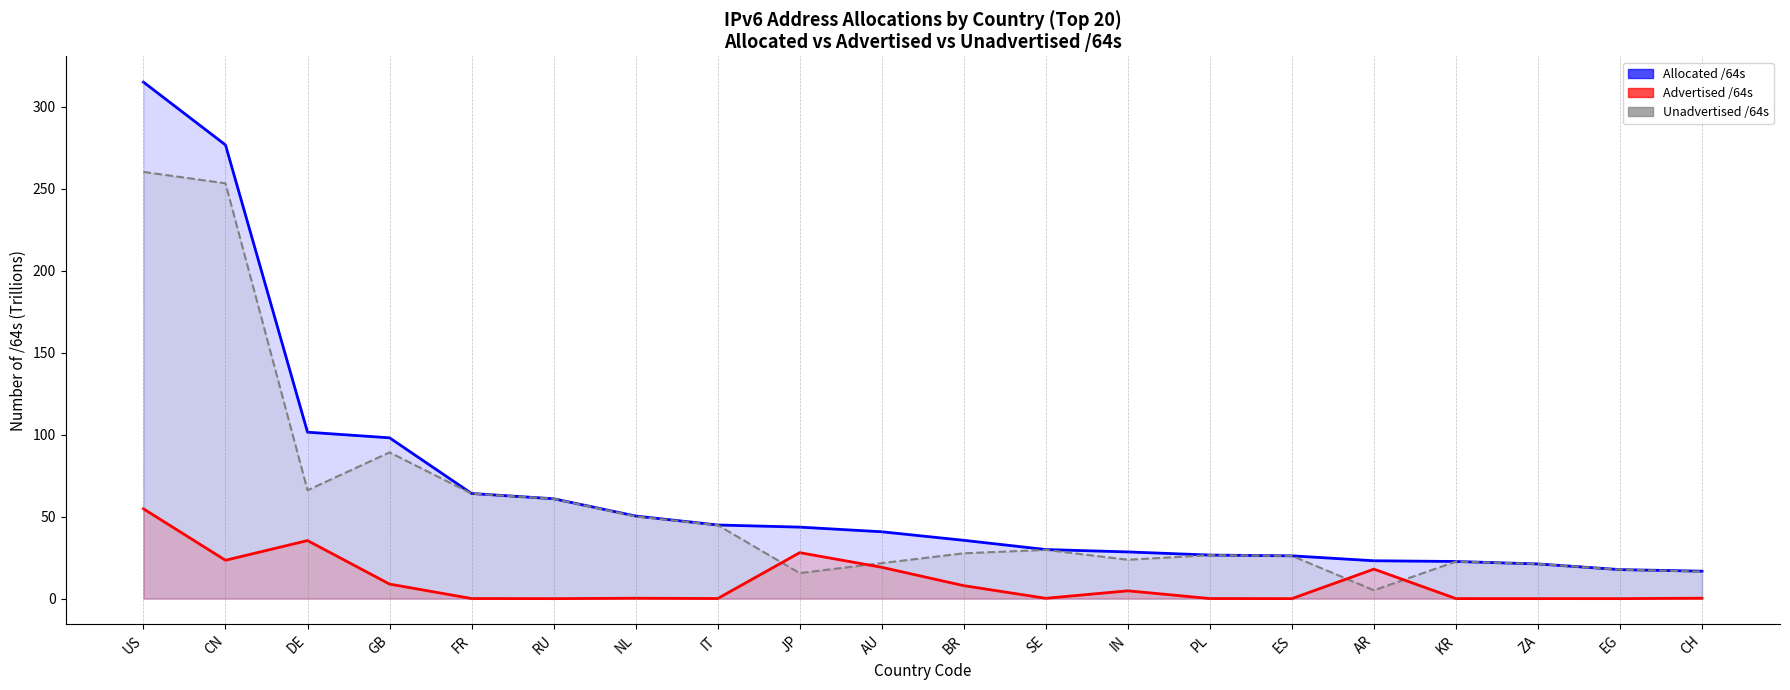

What is the average value of the Advertised /64s line series?

10.1